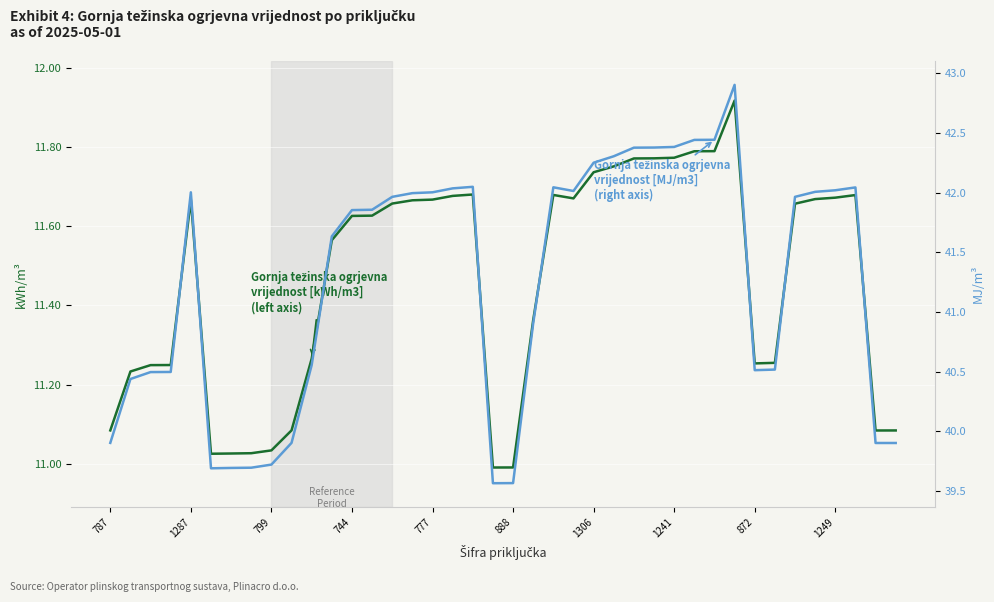

How many values in the Gornja težinska ogrjevna vrijednost [kWh/m3] series exceed 11?

38